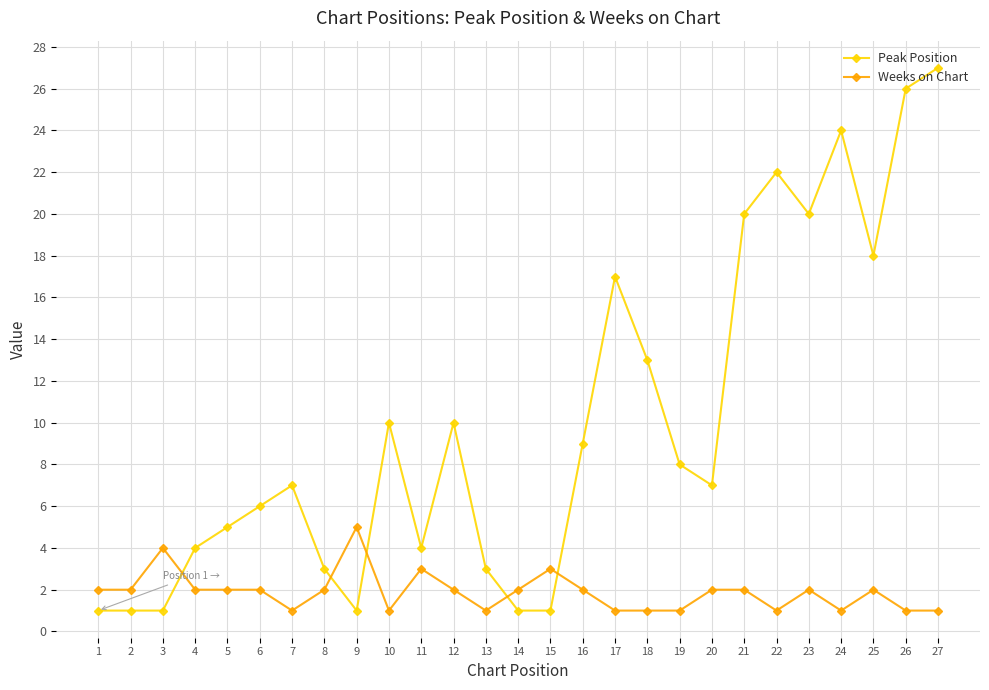

Is the value of Peak Position at 22 greater than the value of Weeks on Chart at 13?

Yes